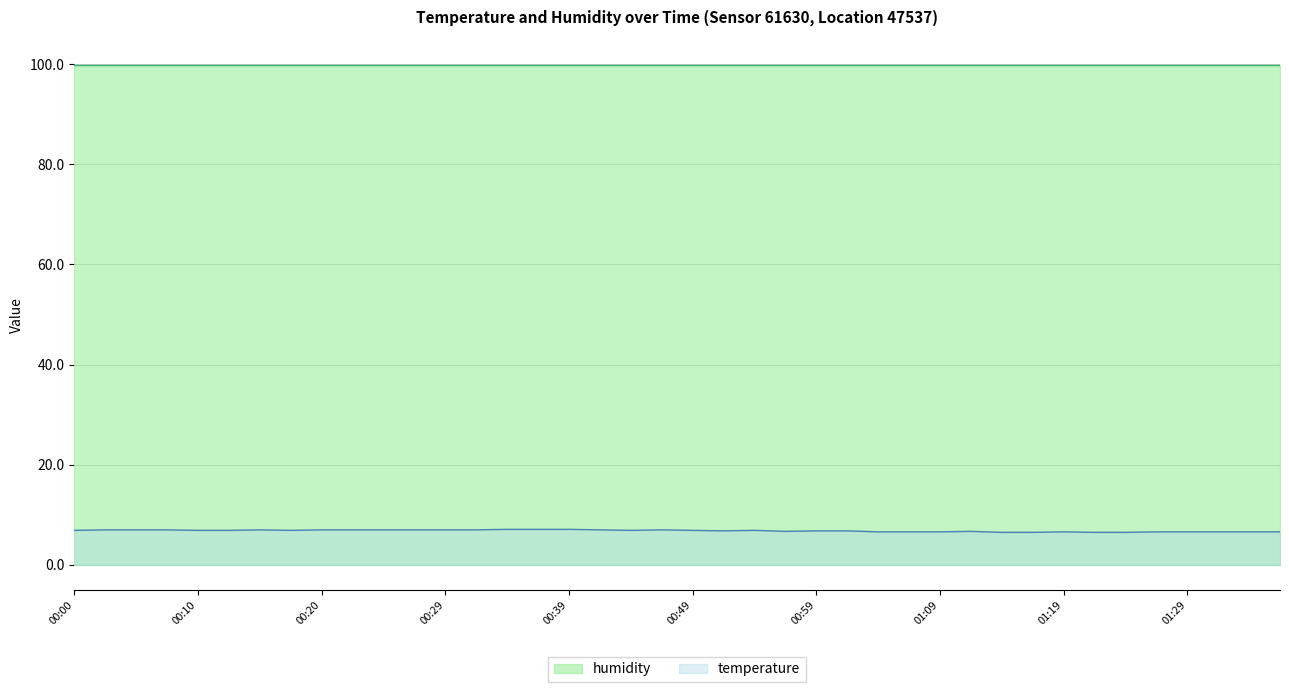

Approximately how many times larger is the value at 2023-02-24T00:34:52 compared to 2023-02-24T01:32:17?

1.1